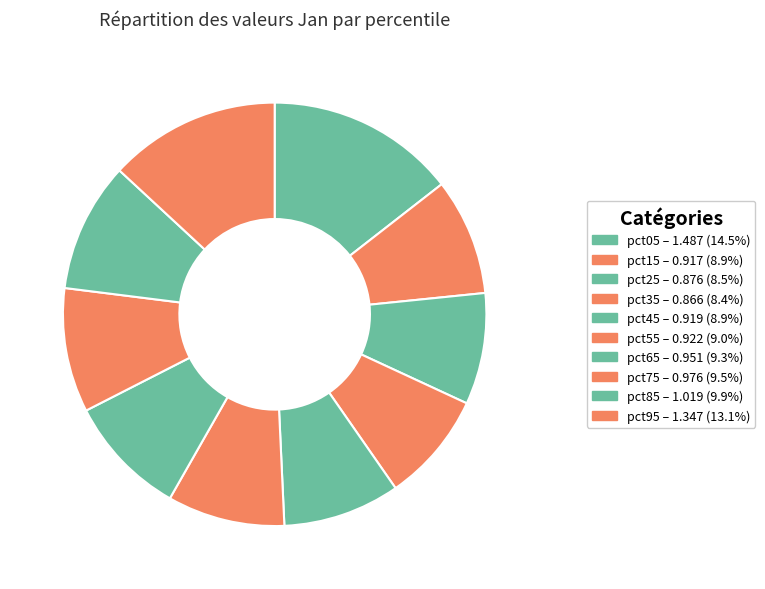

Between pct95 and pct35, which is larger?

pct95